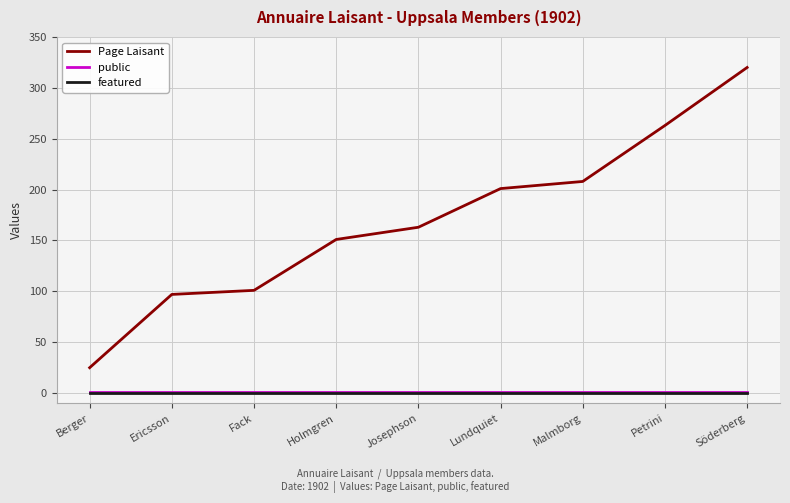

What position from the right is Lundquiet?

4